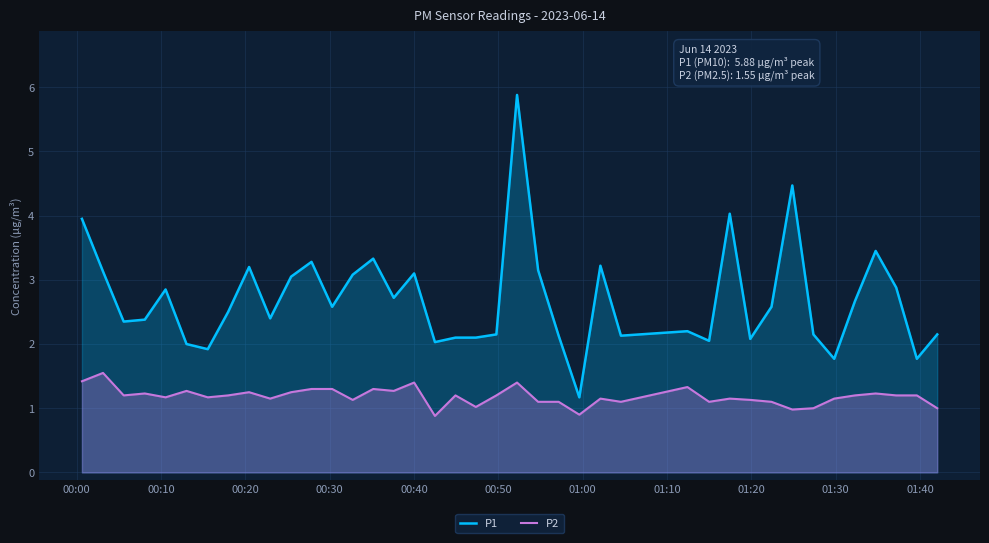

What is the highest value of the P2 series?

1.6